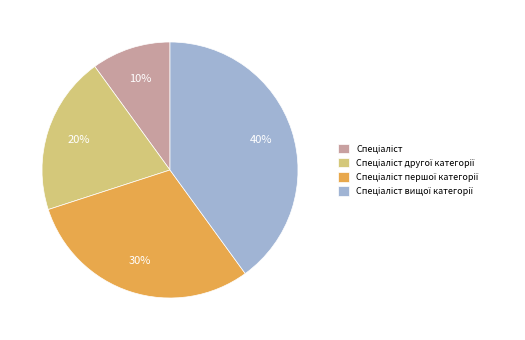

To the nearest percent, what is the difference between the largest and smallest slice percentages?

30%